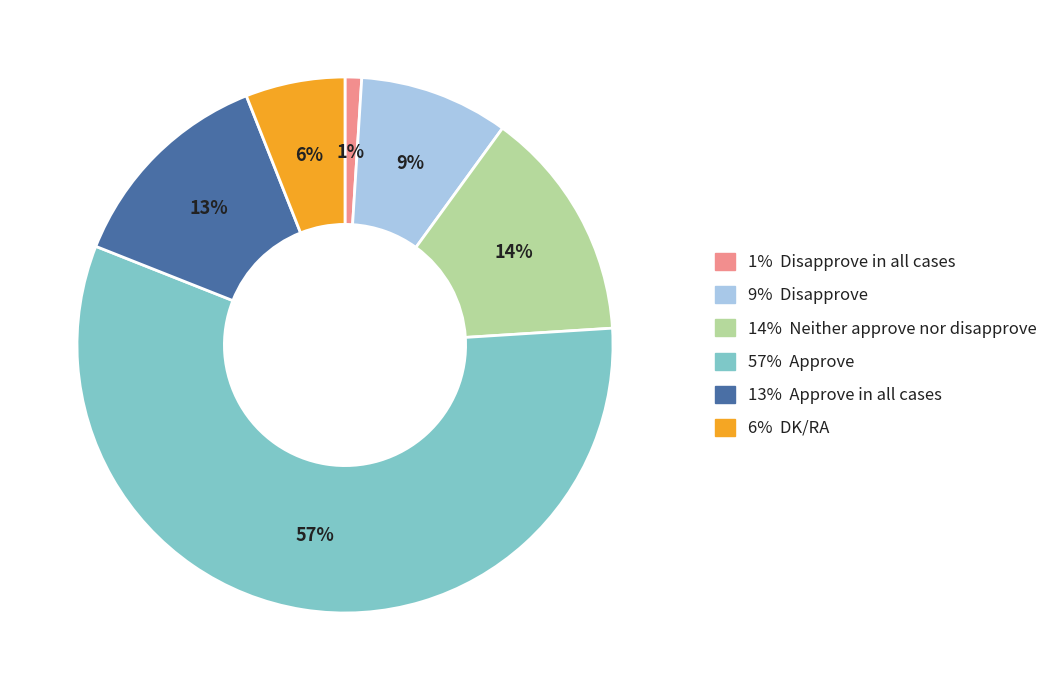

Is there any slice that represents more than half of the pie?

Yes